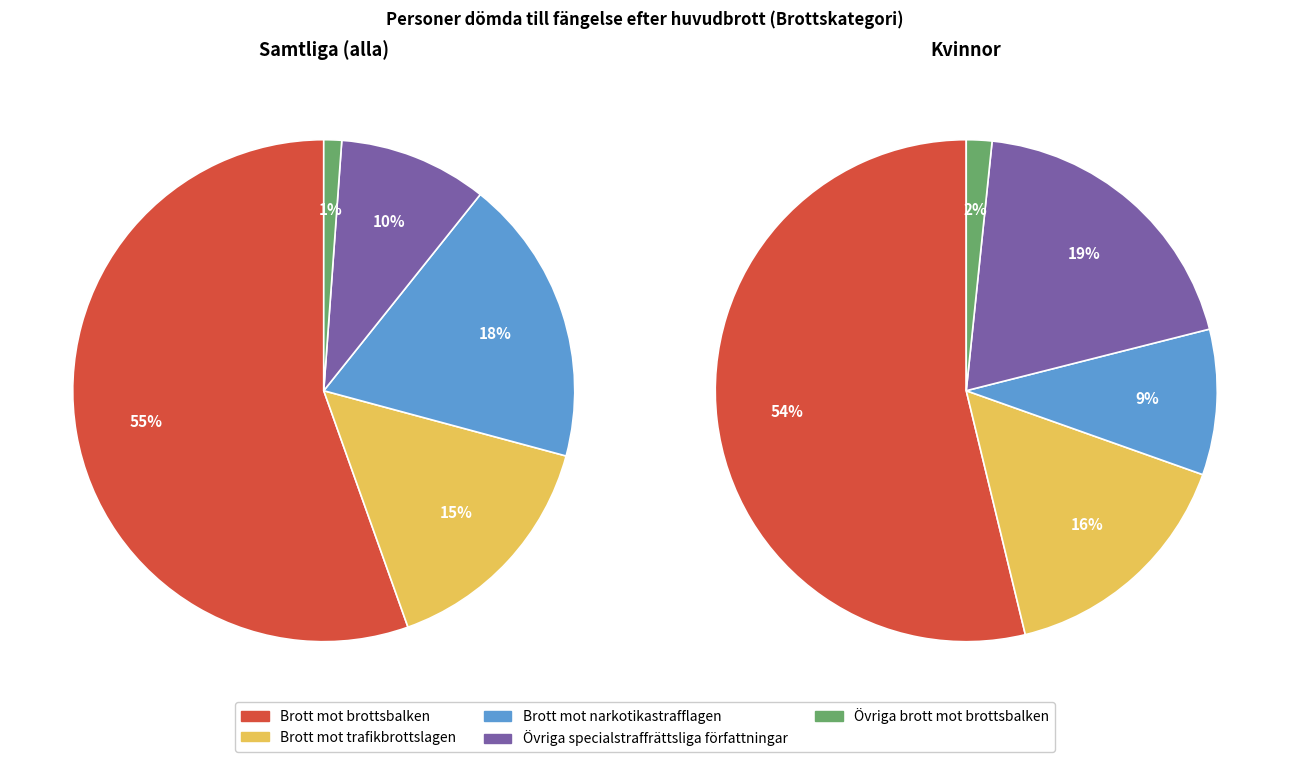

Is Övriga brott mot brottsbalken the majority of the pie?

No